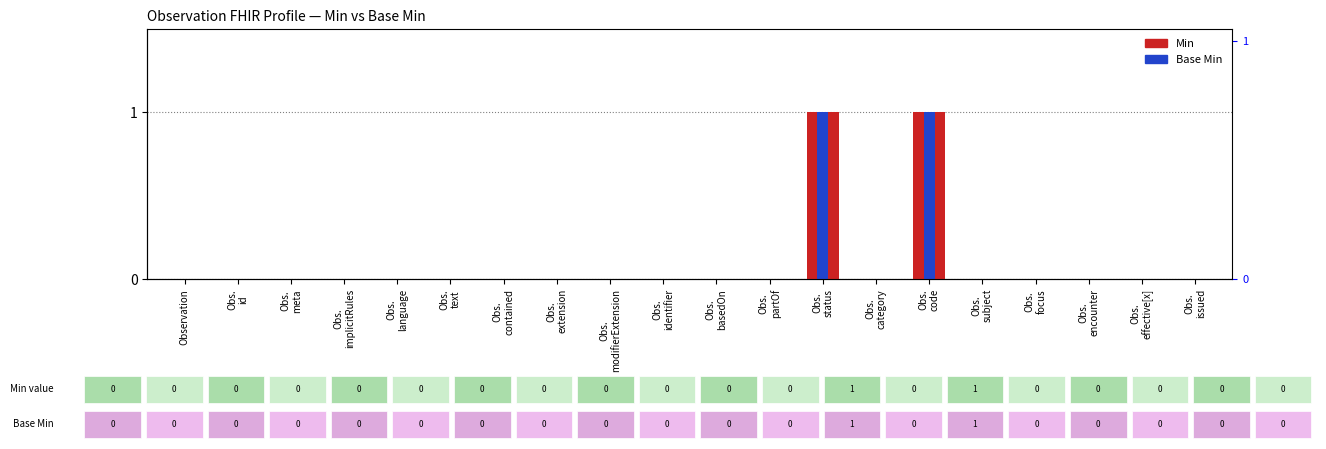

Reading right to left, transcribe all the data shown in this chart.

Min: Obs.
issued=0	Obs.
effective[x]=0	Obs.
encounter=0	Obs.
focus=0	Obs.
subject=0	Obs.
code=1	Obs.
category=0	Obs.
status=1	Obs.
partOf=0	Obs.
basedOn=0	Obs.
identifier=0	Obs.
modifierExtension=0	Obs.
extension=0	Obs.
contained=0	Obs.
text=0	Obs.
language=0	Obs.
implicitRules=0	Obs.
meta=0	Obs.
id=0	Observation=0
Base Min: Obs.
issued=0	Obs.
effective[x]=0	Obs.
encounter=0	Obs.
focus=0	Obs.
subject=0	Obs.
code=1	Obs.
category=0	Obs.
status=1	Obs.
partOf=0	Obs.
basedOn=0	Obs.
identifier=0	Obs.
modifierExtension=0	Obs.
extension=0	Obs.
contained=0	Obs.
text=0	Obs.
language=0	Obs.
implicitRules=0	Obs.
meta=0	Obs.
id=0	Observation=0